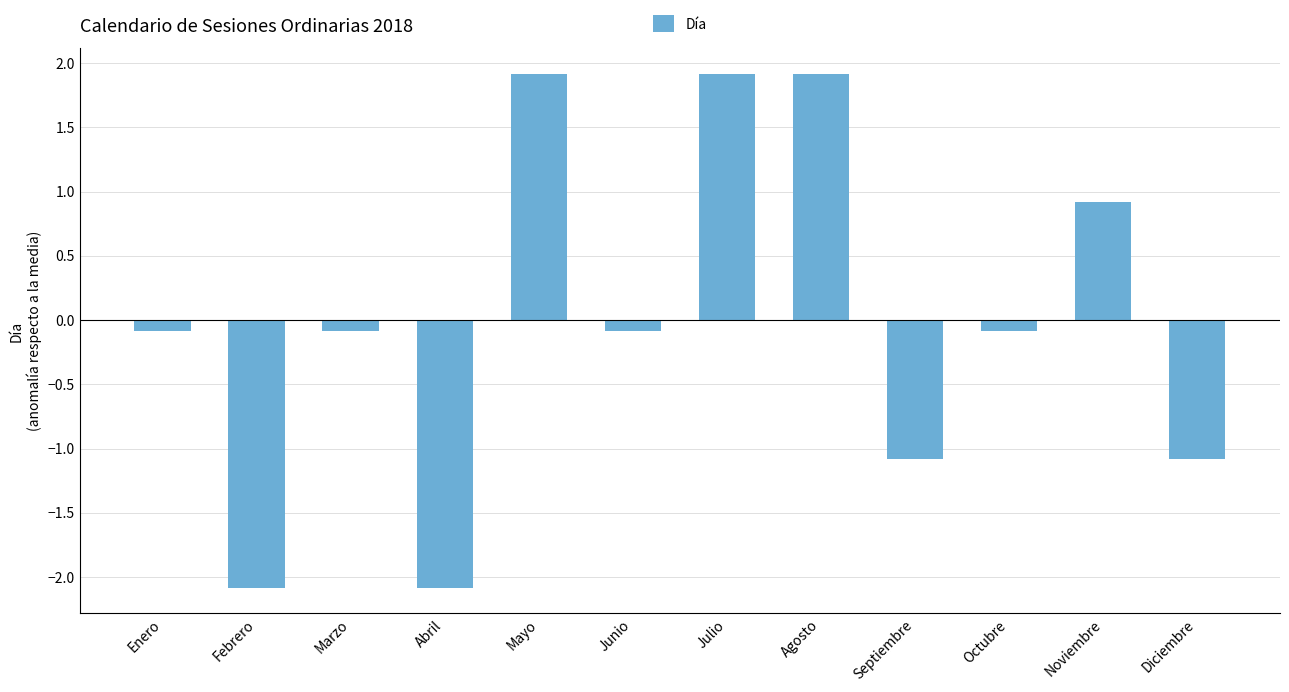

Is it true that the value at Agosto is 1.9?

True